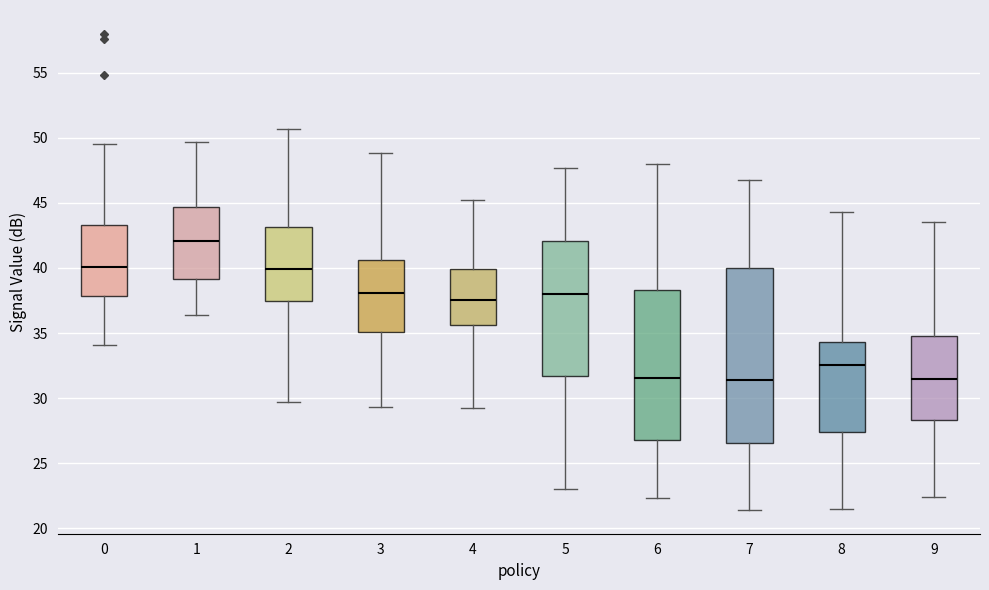

Where does the median line of the box at x = 3 sit on the y-axis? The values are not printed on the chart, so give them approximately, as read against the axis.

38.0